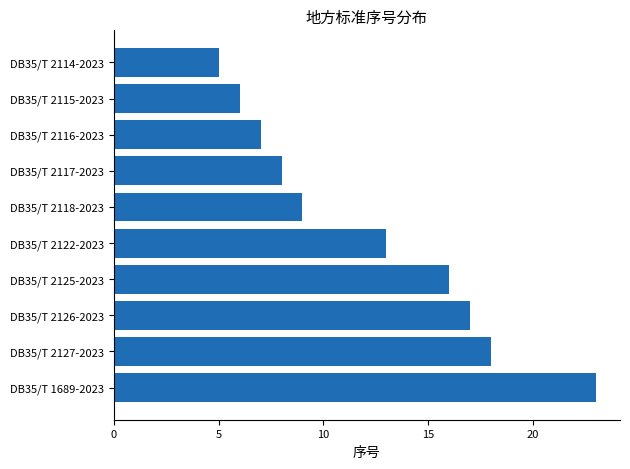

What is the difference between the maximum and minimum values?

18